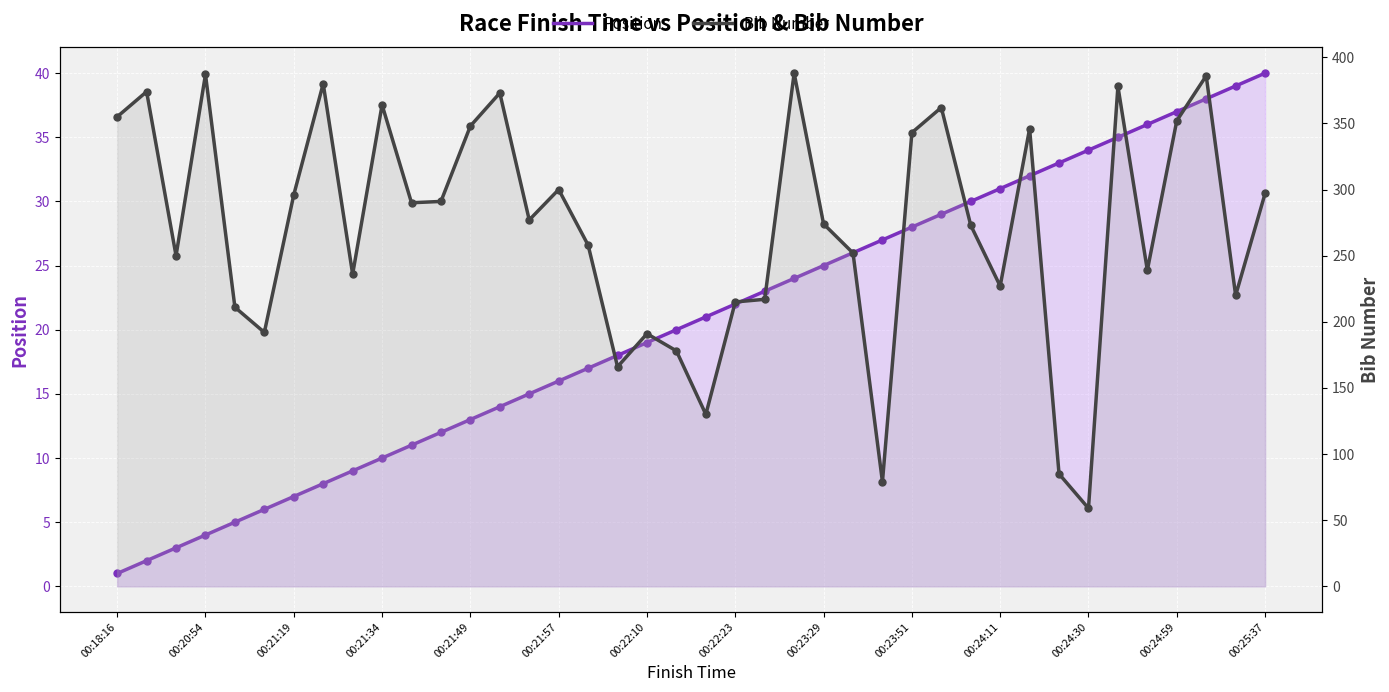

What is the total value across all series at 14?

292